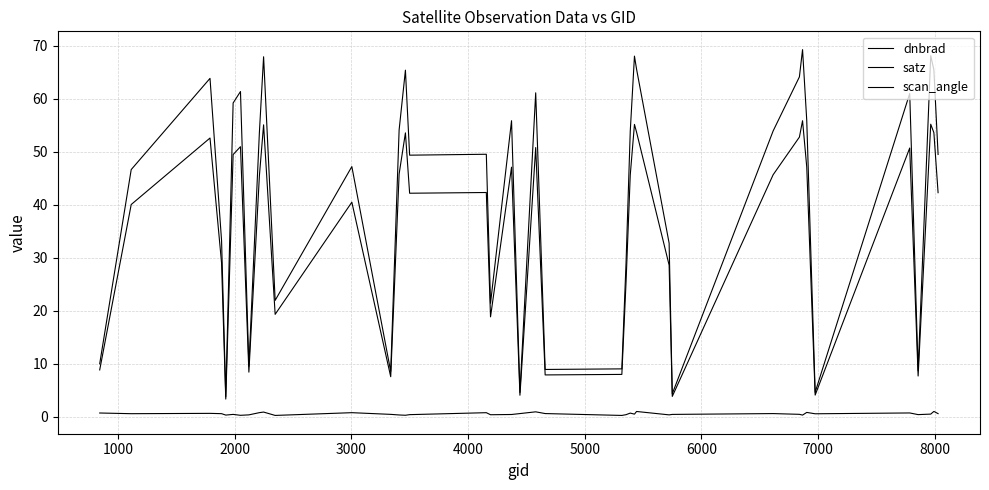

Where is the first local maximum for dnbrad?

2000